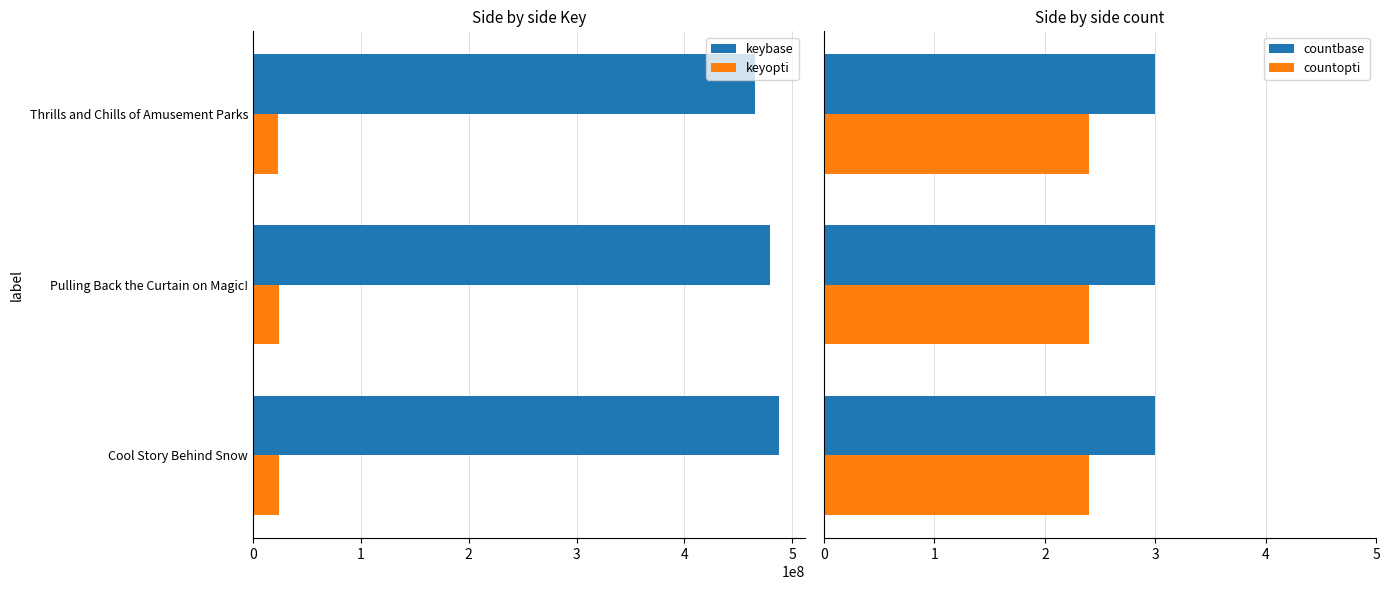

What is the sum of all keybase values?

1432541400.0